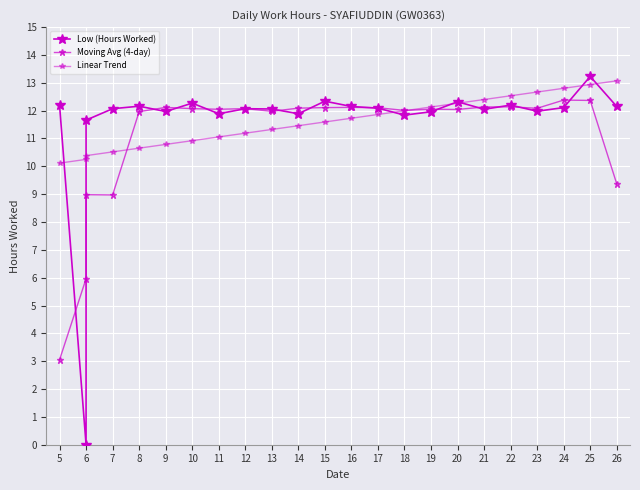

At which category is the sum across all series the highest?

25